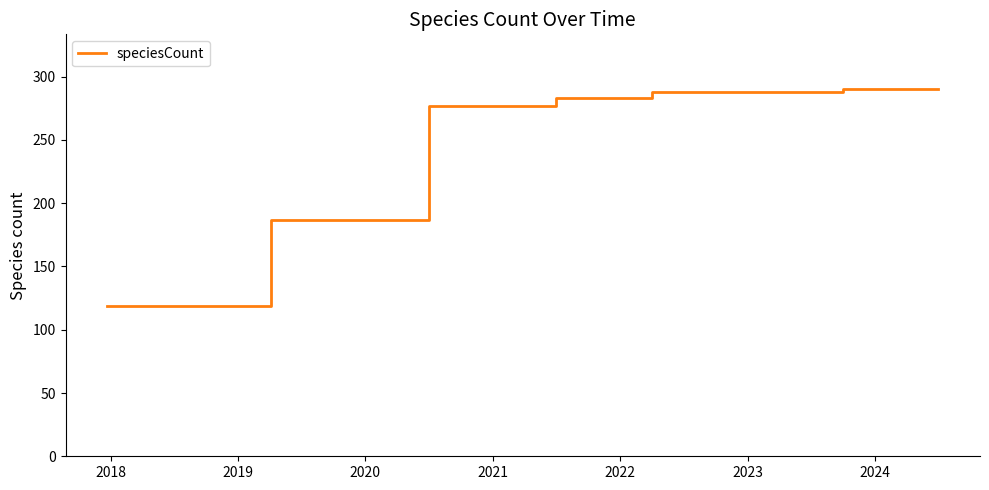

What is the maximum value shown in the chart?

290